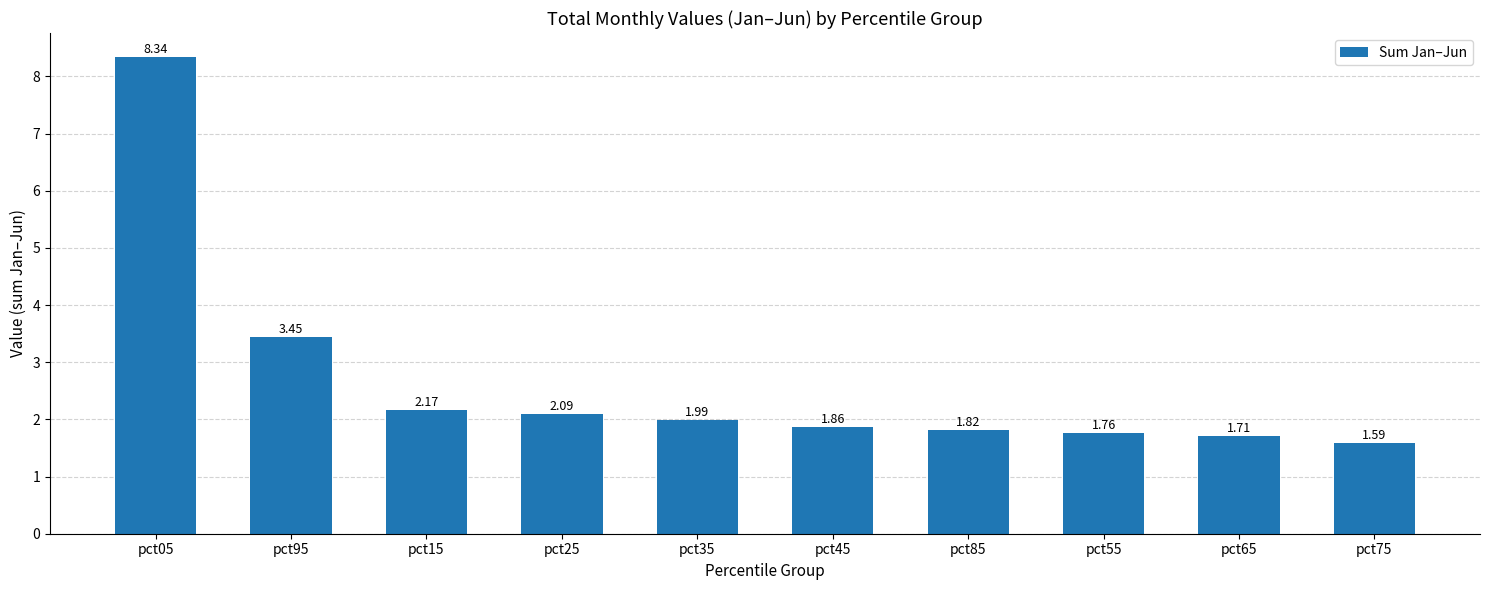

Which label corresponds to the smallest value in the chart?

pct75